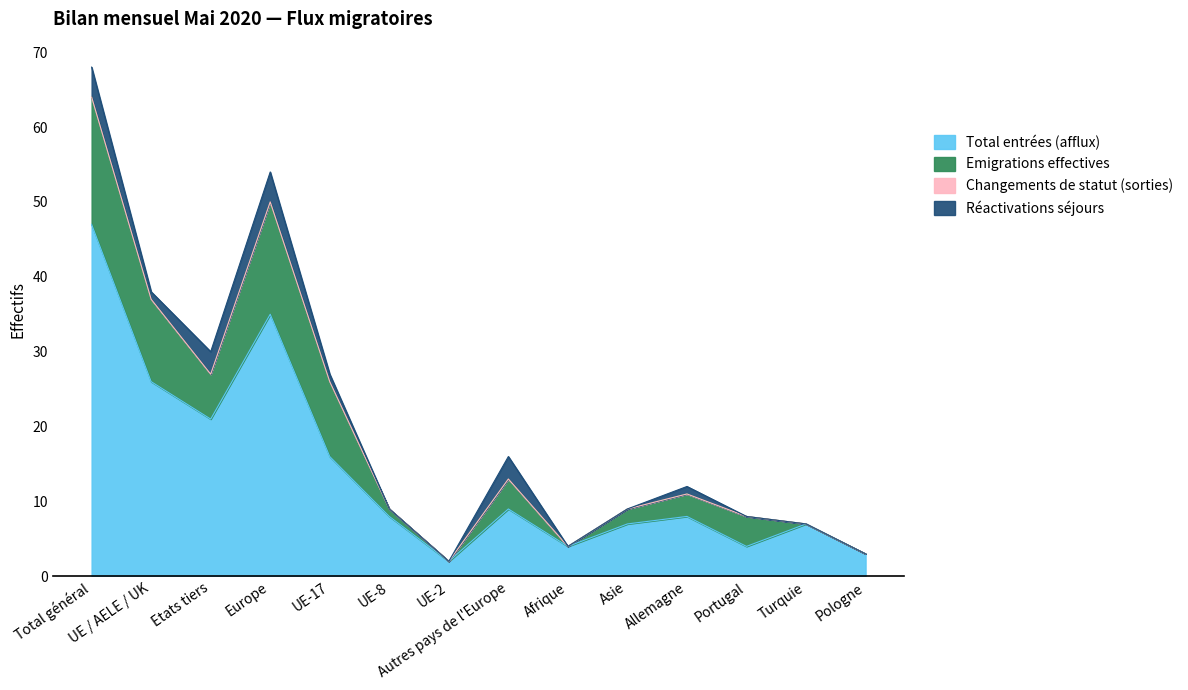

What is the spread (max minus min) of values at Portugal?

4